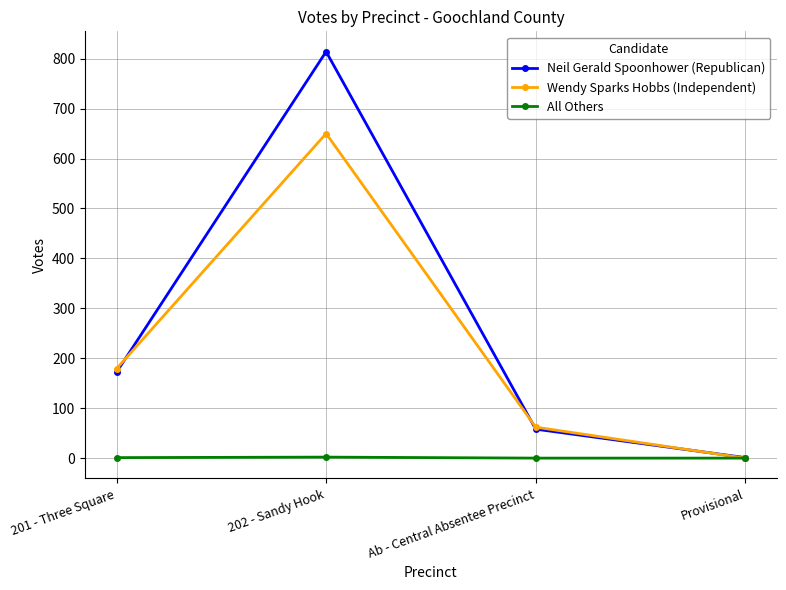

What is the label of the 1st point from the right?

Provisional